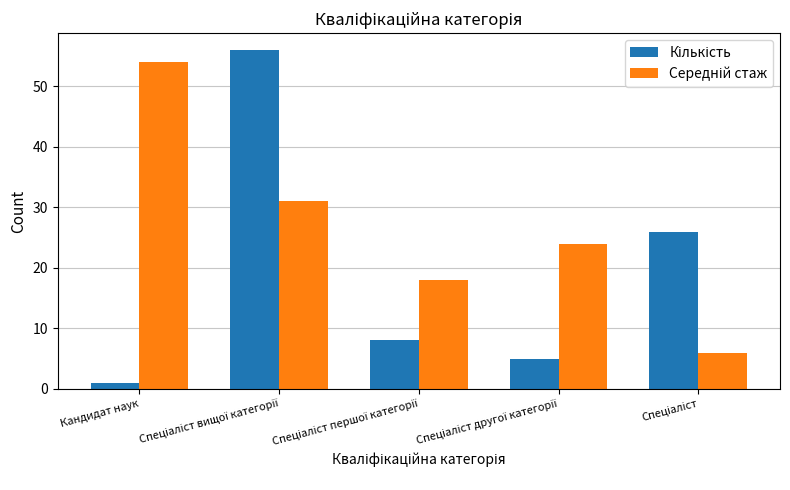

At how many categories does at least one series exceed 10?

5